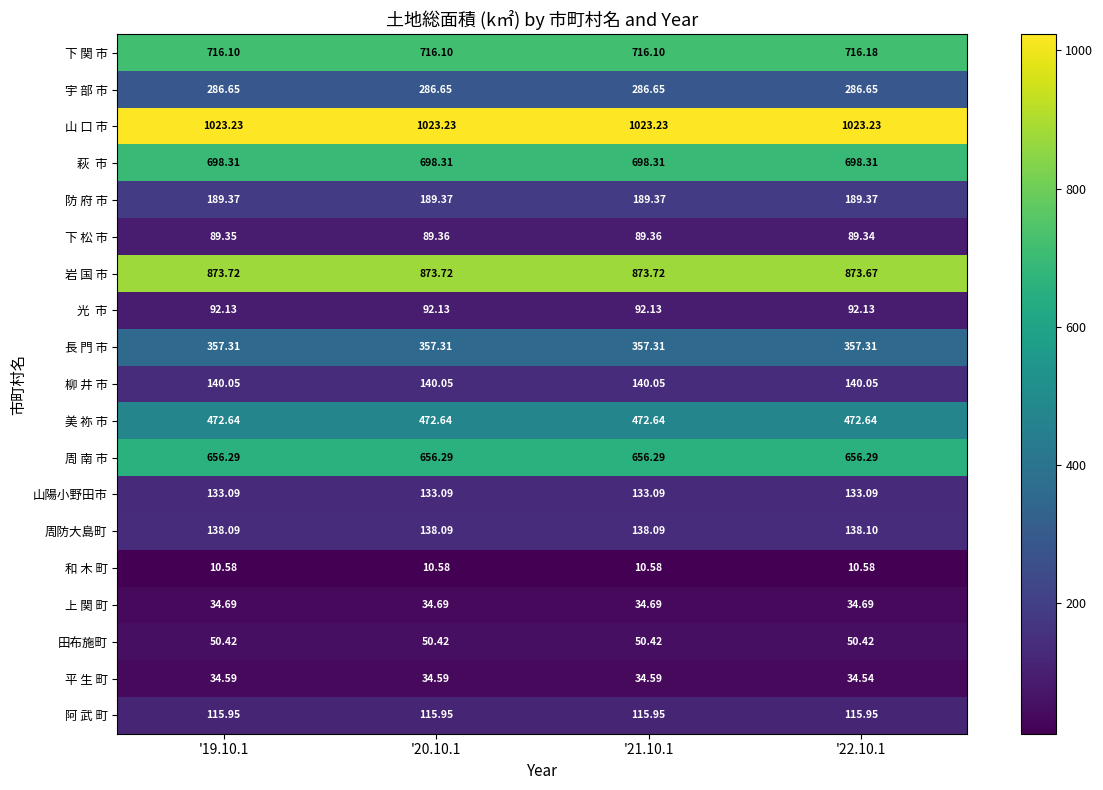

Is the value of 防 府 市 at '20.10.1 greater than the value of 周 南 市 at '22.10.1?

No